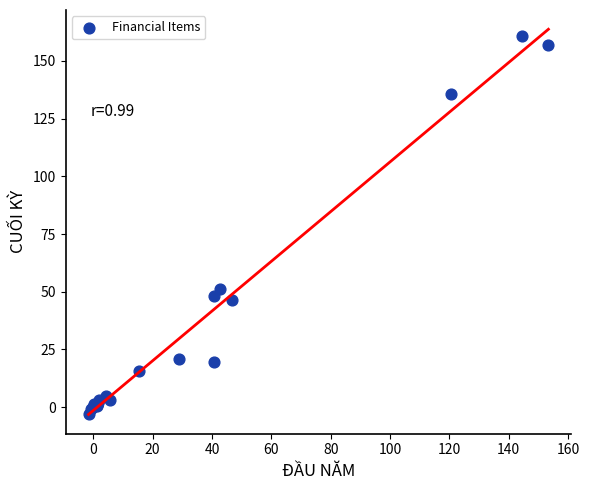

What Y value in the scatter plot is closest to 78?

51.1